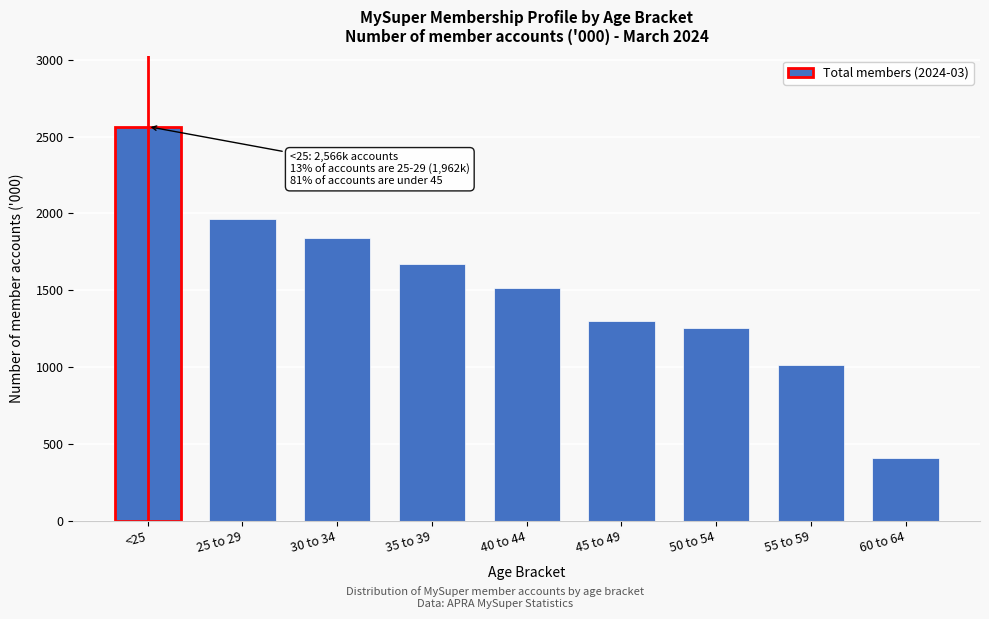

Reading left to right, list all the values displayed in this chart.

2566	1962	1842	1673	1515	1297	1257	1015	408